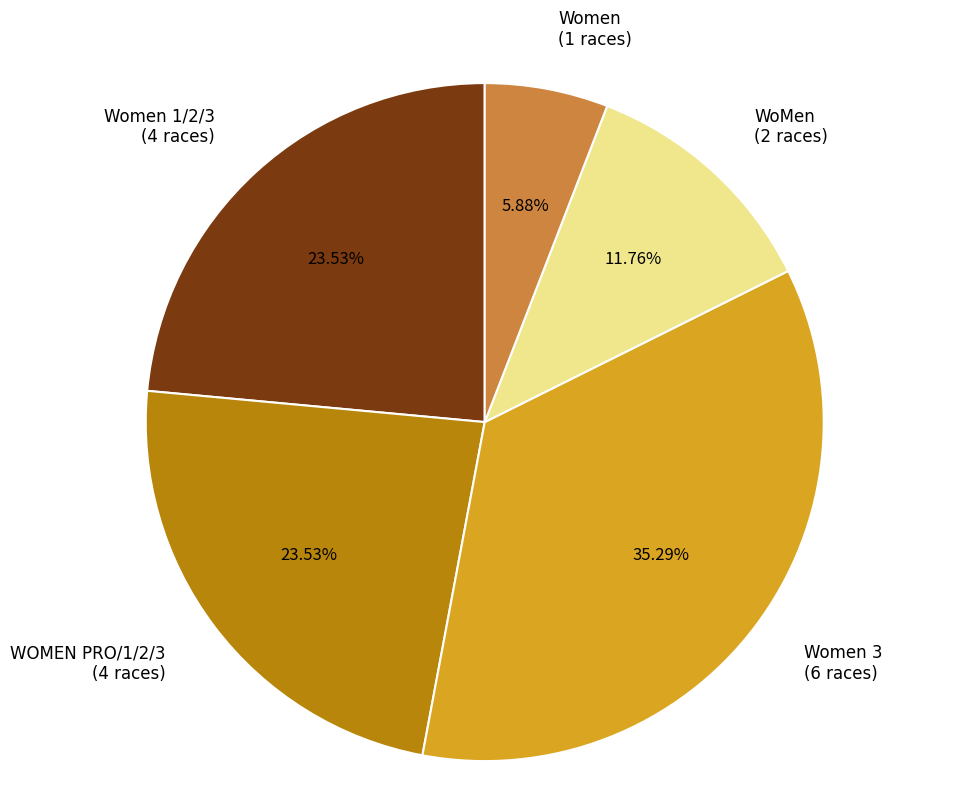

Does WOMEN PRO/1/2/3 (4 races) represent more than half of the total?

No